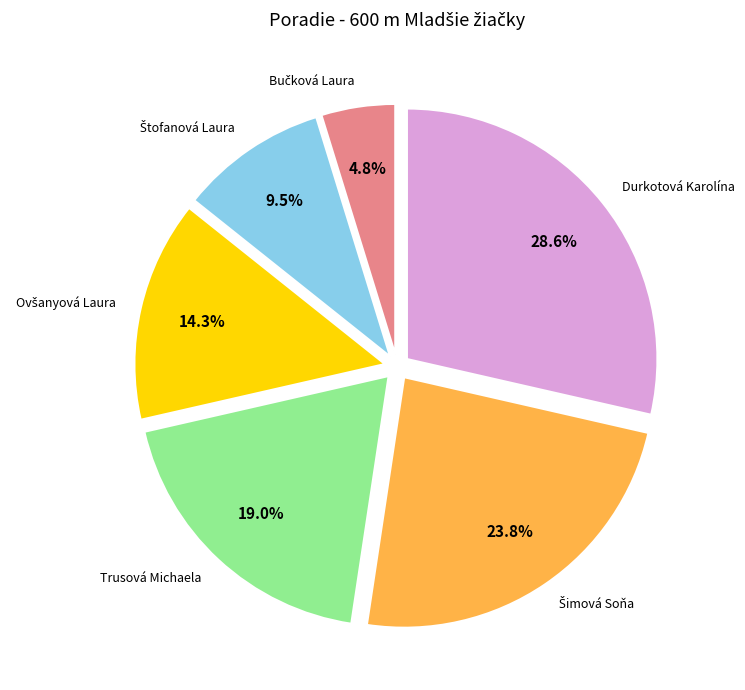

Is there any slice that represents more than half of the pie?

No